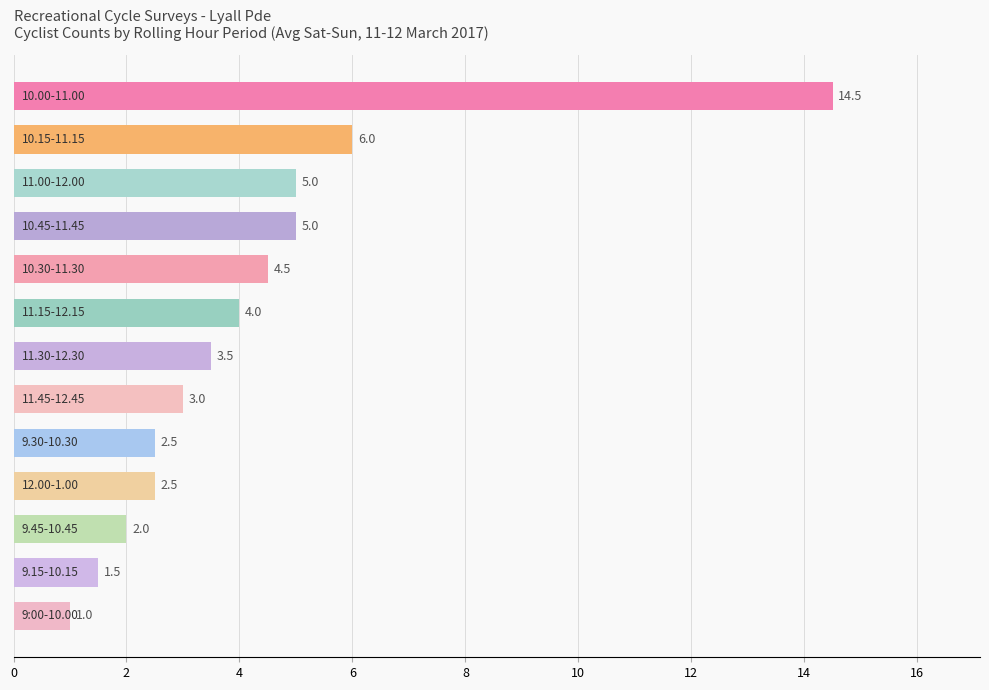

What is the maximum value shown in the chart?

14.5